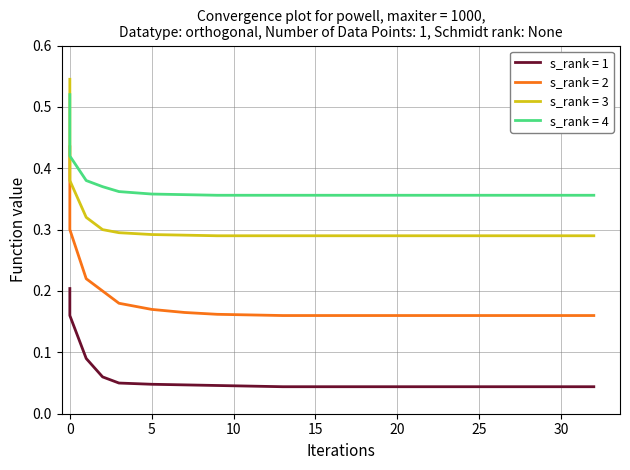

True or false: s_rank = 2 has more than 1 points higher than both neighbors.

False